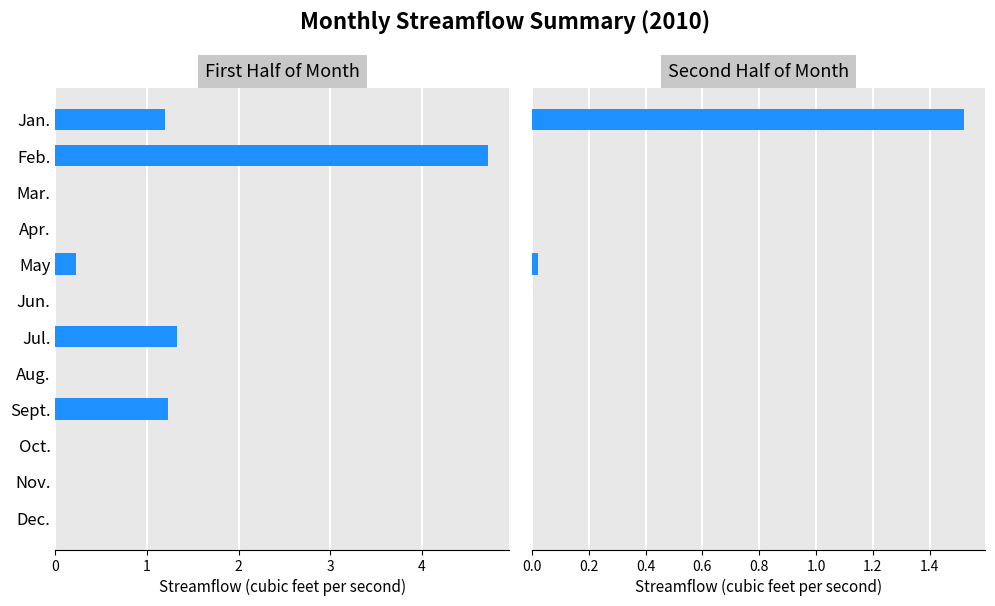

Reading left to right, extract all data points from this chart.

First Half of Month: 1.2	4.7	0.0	0.0	0.2	0.0	1.3	0.0	1.2	0.0	0.0	0.0
Second Half of Month: 1.5	0.0	0.0	0.0	0.0	0.0	0.0	0.0	0.0	0.0	0.0	0.0